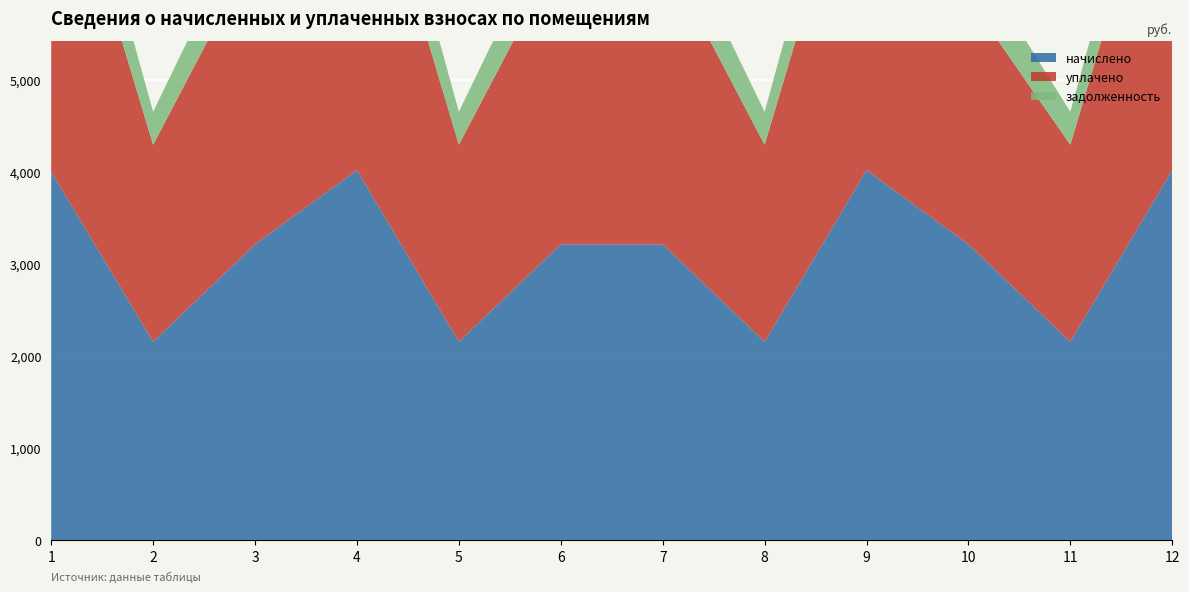

Reading left to right, extract all data points from this chart.

начислено: 4001.4	2154.6	3213.4	4019.9	2154.6	3213.4	3213.4	2154.6	4019.9	3213.4	2154.6	4019.9
уплачено: 3976.1	2140.9	3193.1	3994.4	2140.9	3193.1	3193.1	2140.9	3994.4	2677.8	2140.9	3994.4
задолженность: 666.9	359.1	535.6	670.0	359.1	535.6	535.6	359.1	670.0	535.6	359.1	670.0